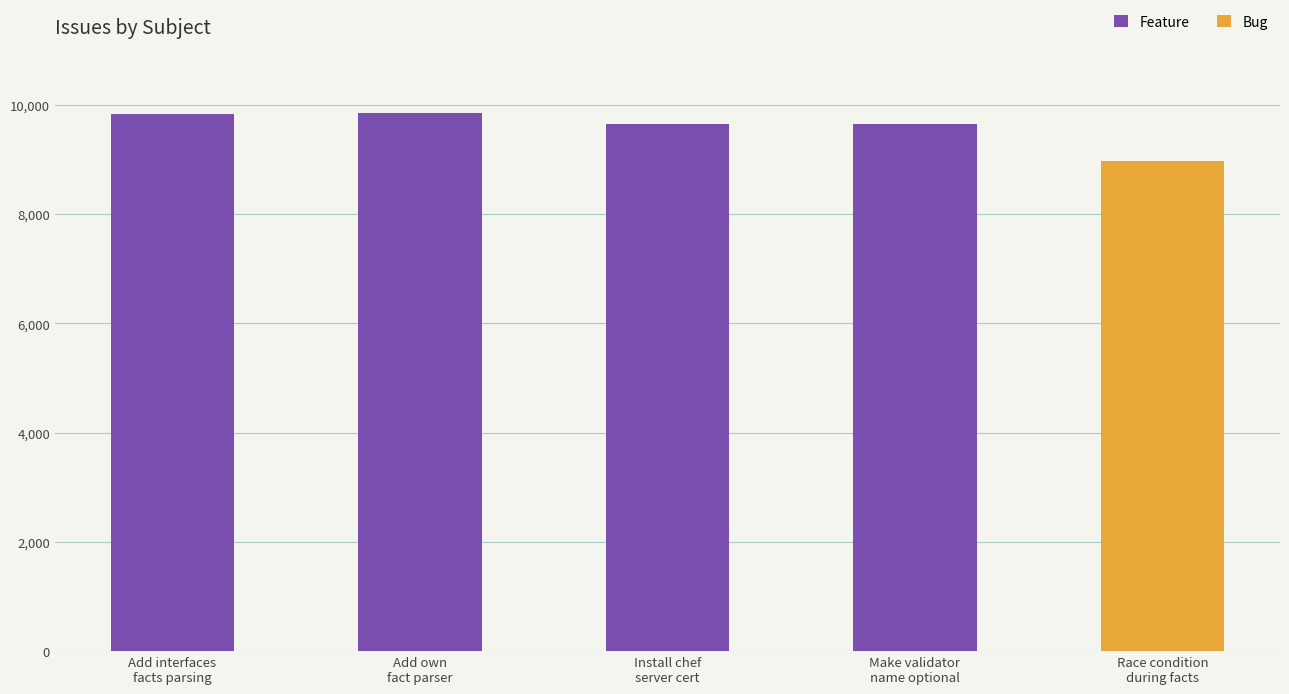

What is the highest value of the Feature series?

9844